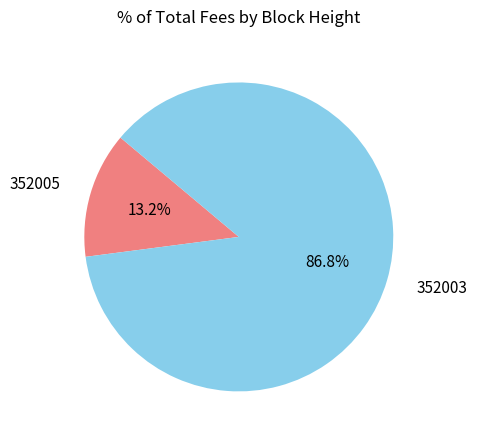

What is the largest slice in the pie chart?

352003